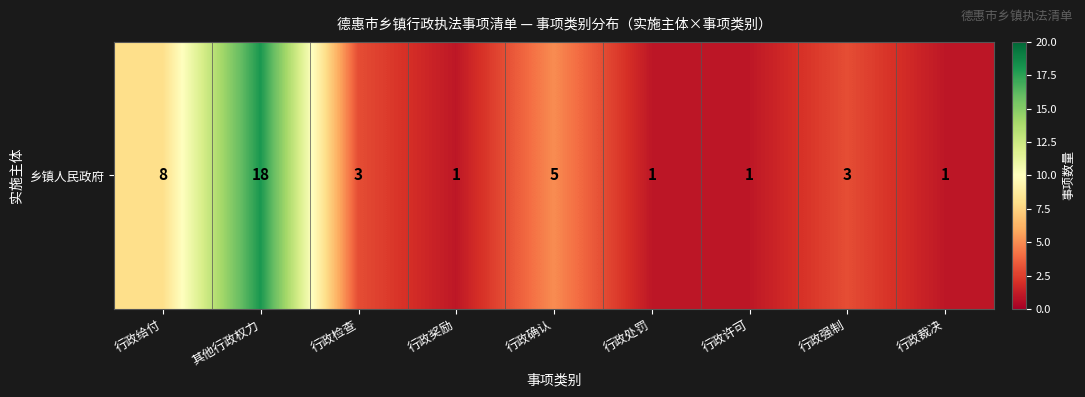

Between 行政确认 and 行政处罚, which is larger?

行政确认